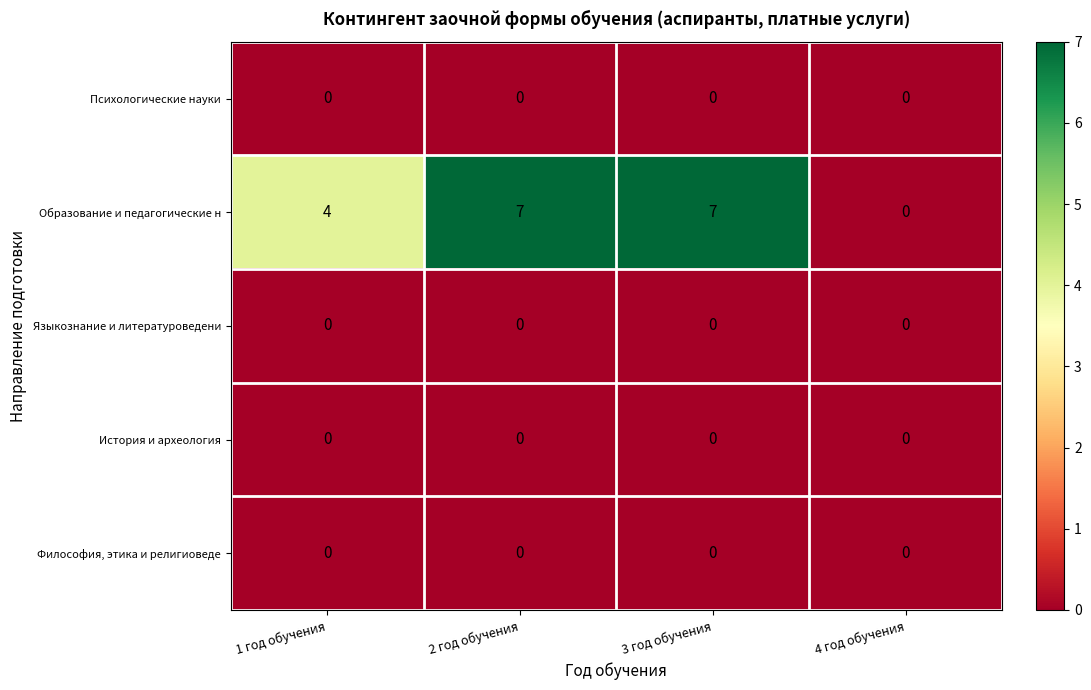

Between 3 год обучения and 4 год обучения, which series saw the biggest shift?

Образование и педагогические н